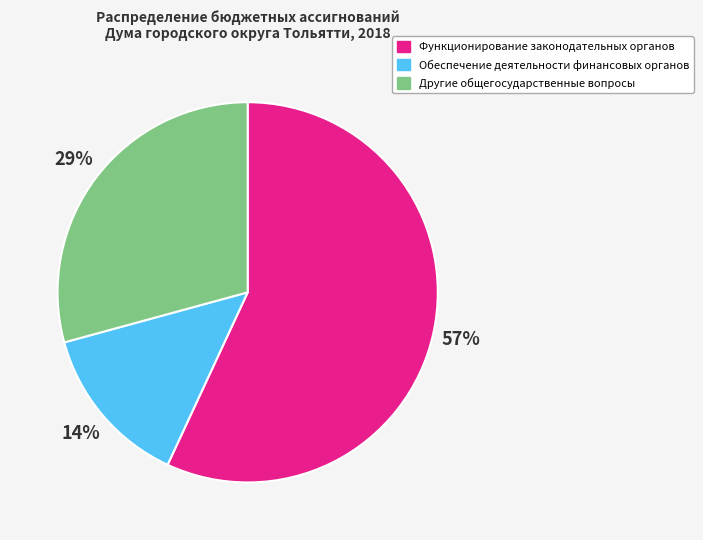

To the nearest percent, what is the combined percentage of Функционирование законодательных органов and Обеспечение деятельности финансовых органов?

71%